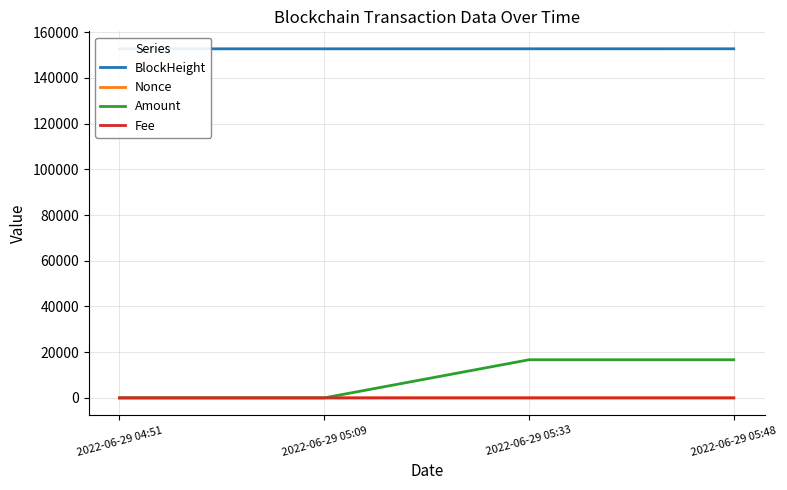

True or false: Amount and Fee intersect in this chart.

False